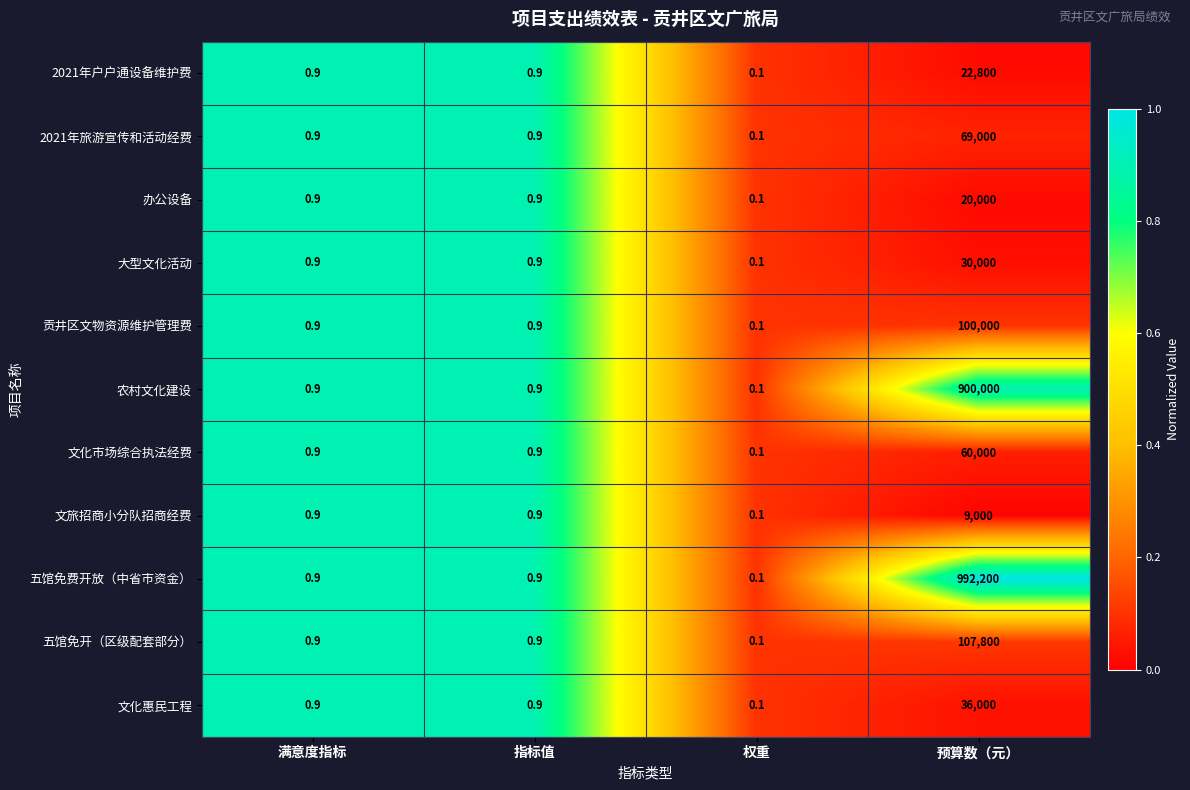

What is the difference between the 农村文化建设 values at 指标值 and 预算数（元）?

899999.1